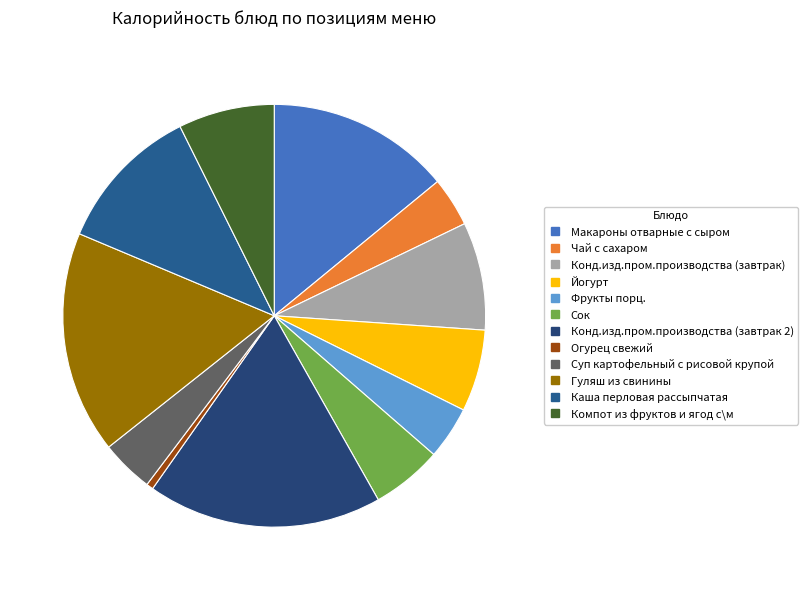

How many slices are in this pie chart?

12